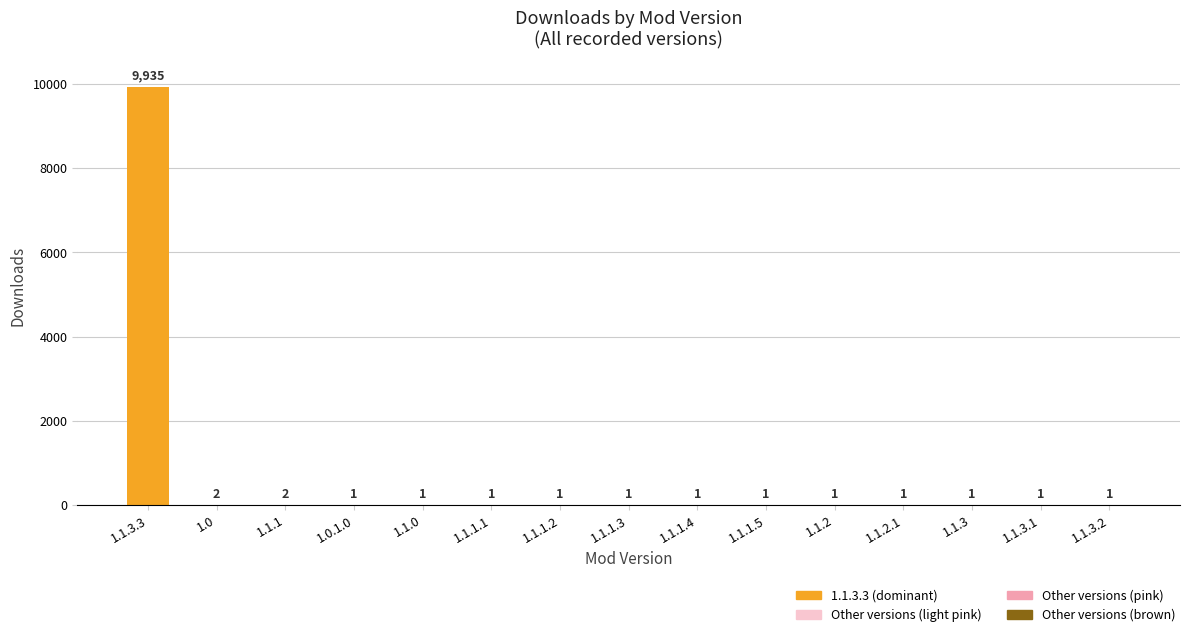

Reading left to right, transcribe all the data shown in this chart.

1.1.3.3=9935	1.0=2	1.1.1=2	1.0.1.0=1	1.1.0=1	1.1.1.1=1	1.1.1.2=1	1.1.1.3=1	1.1.1.4=1	1.1.1.5=1	1.1.2=1	1.1.2.1=1	1.1.3=1	1.1.3.1=1	1.1.3.2=1